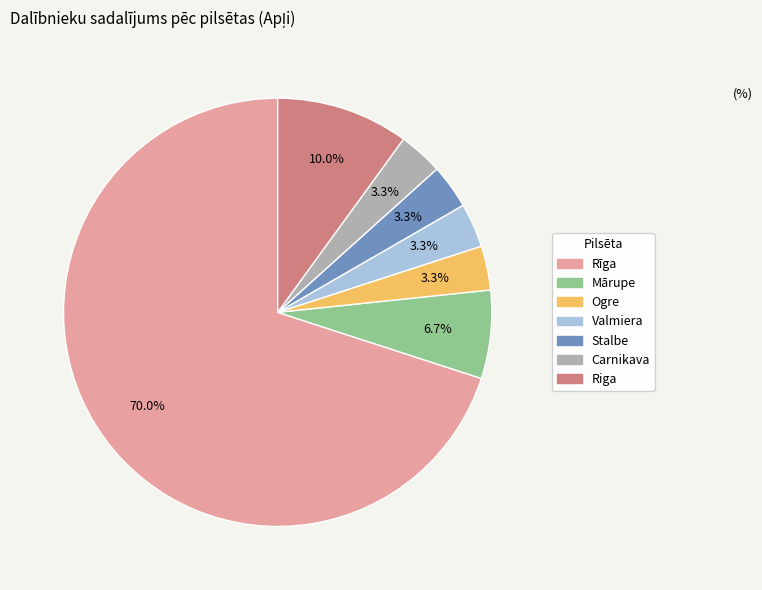

What percentage is the Mārupe slice, to the nearest percent?

7%